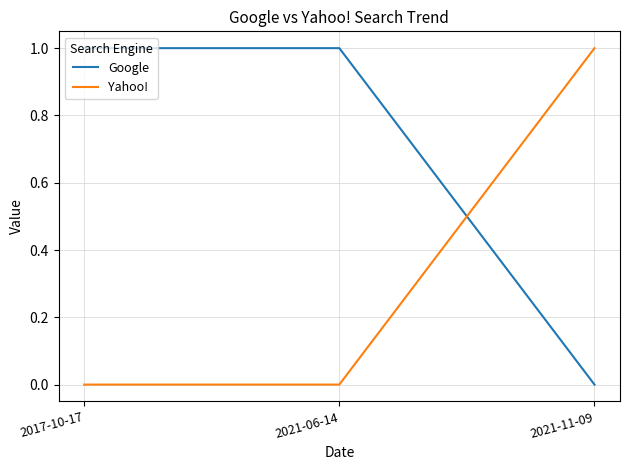

What is the difference between the highest and lowest values at 2021-11-09?

1